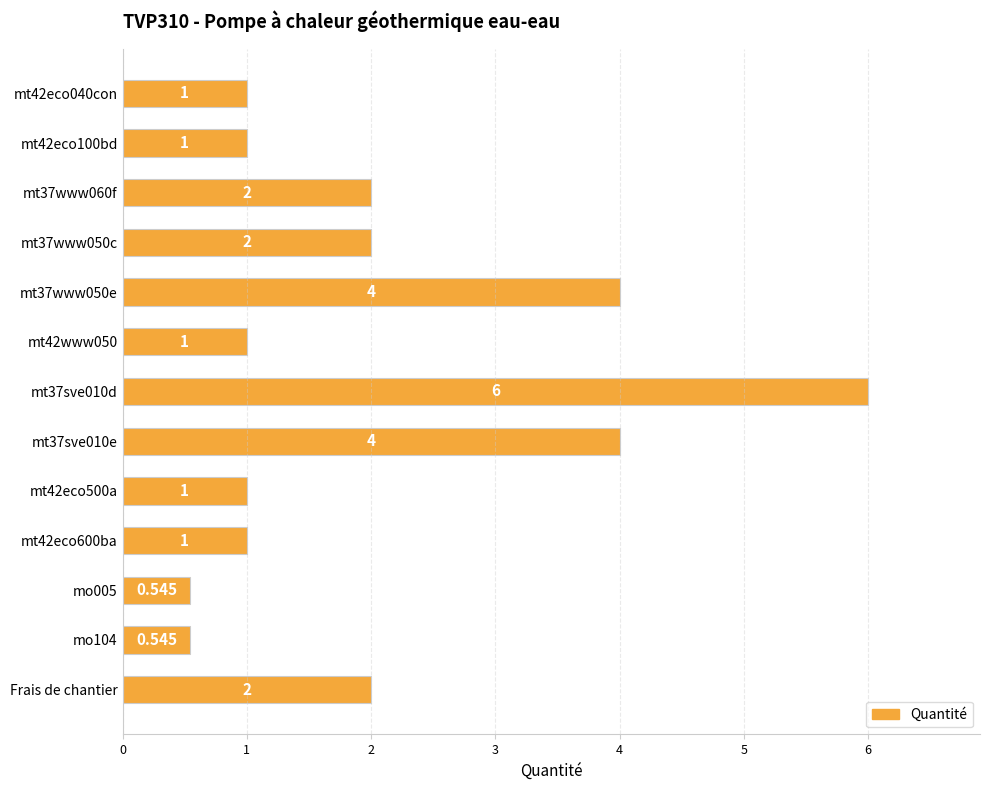

What is the maximum value shown in the chart?

6.0